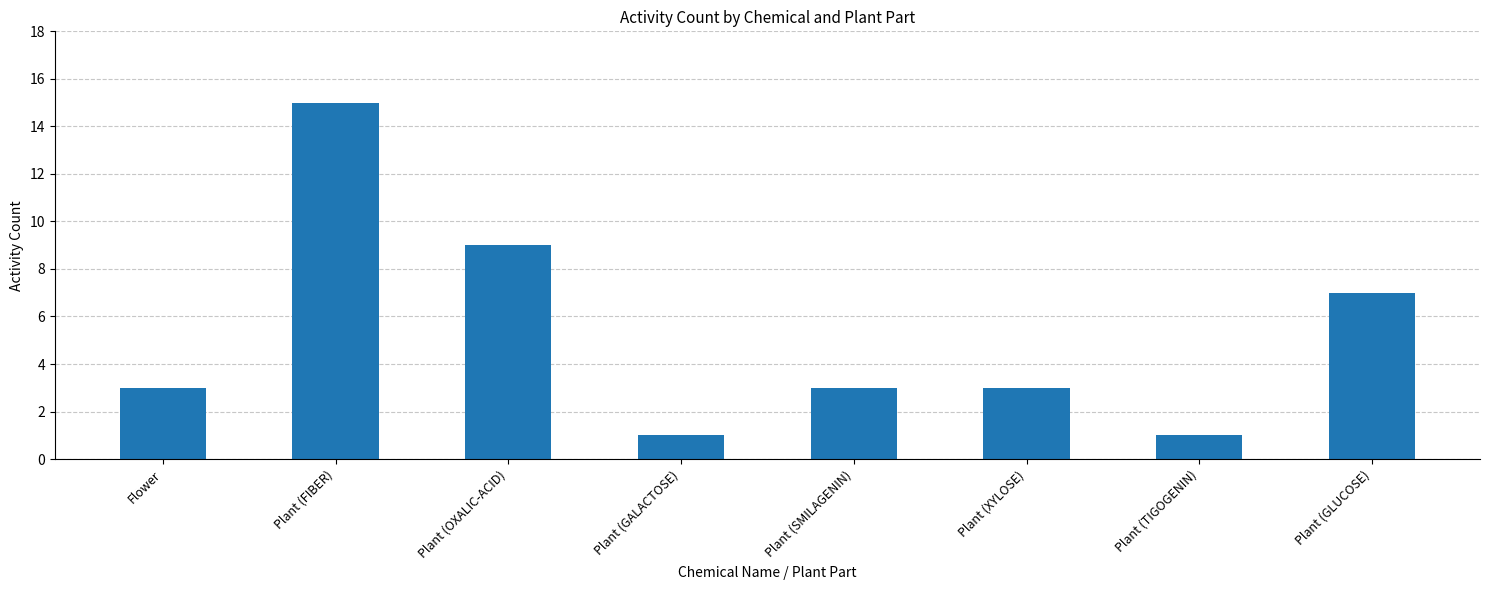

Reading right to left, list all the values displayed in this chart.

7	1	3	3	1	9	15	3